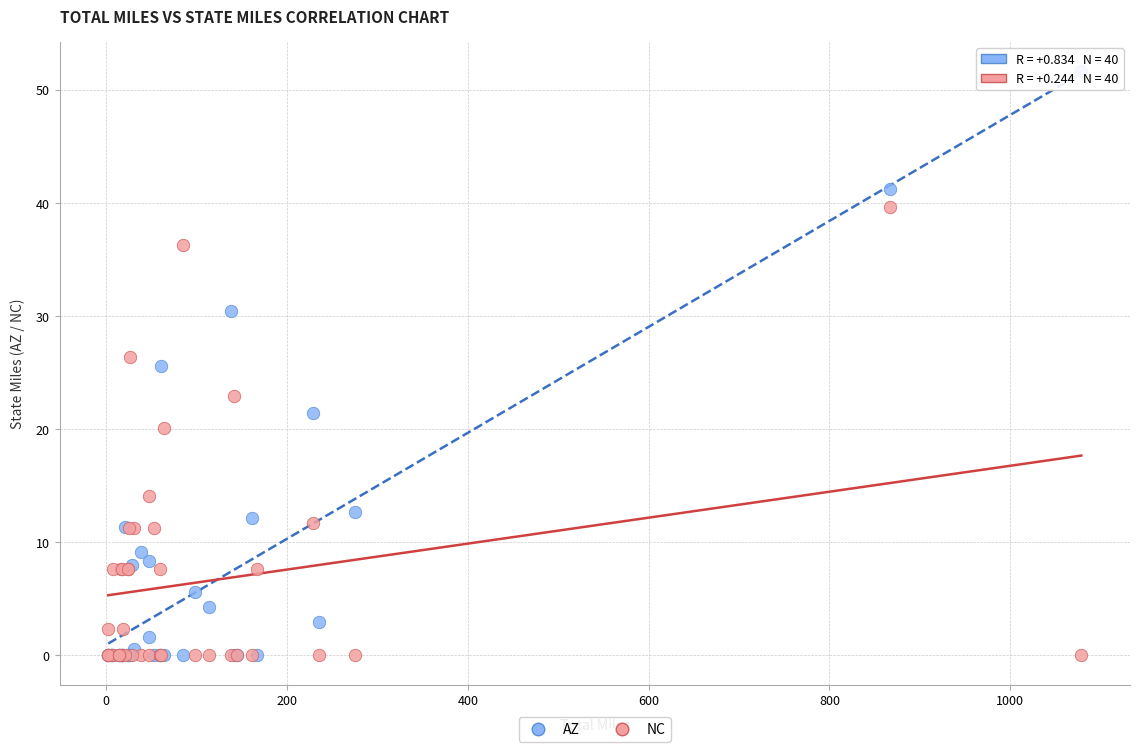

Which series reaches the maximum Y coordinate?

AZ